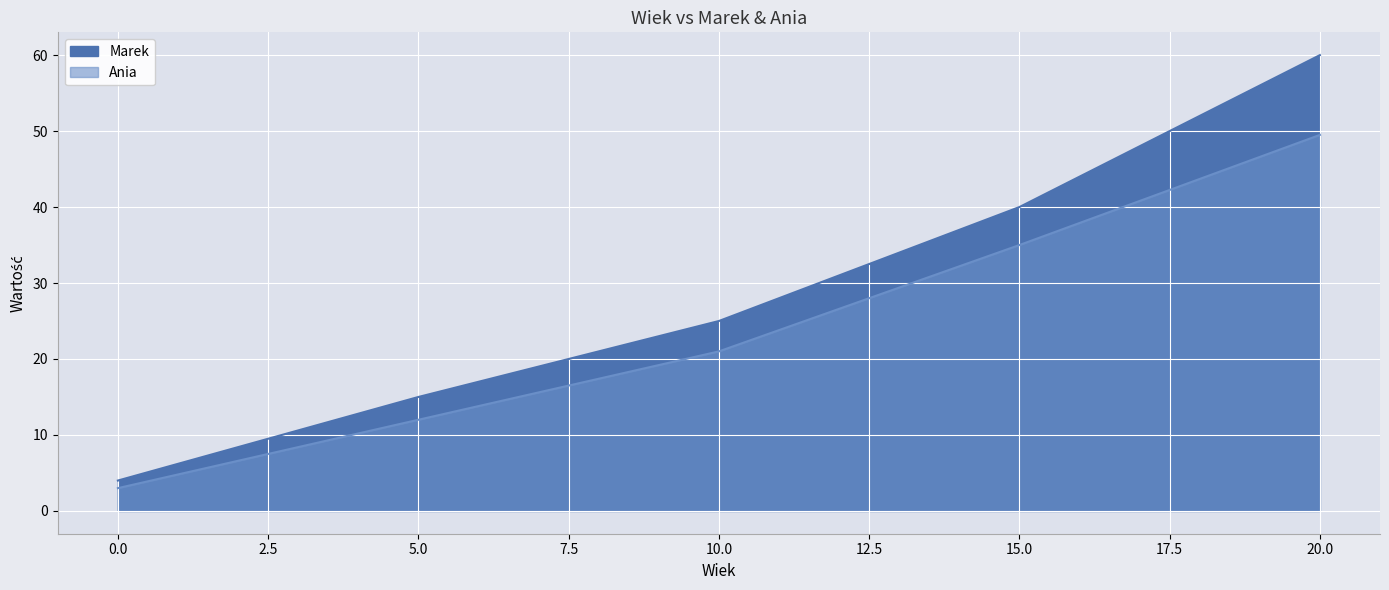

Is the value of Ania at 0 greater than the value of Marek at 20?

No